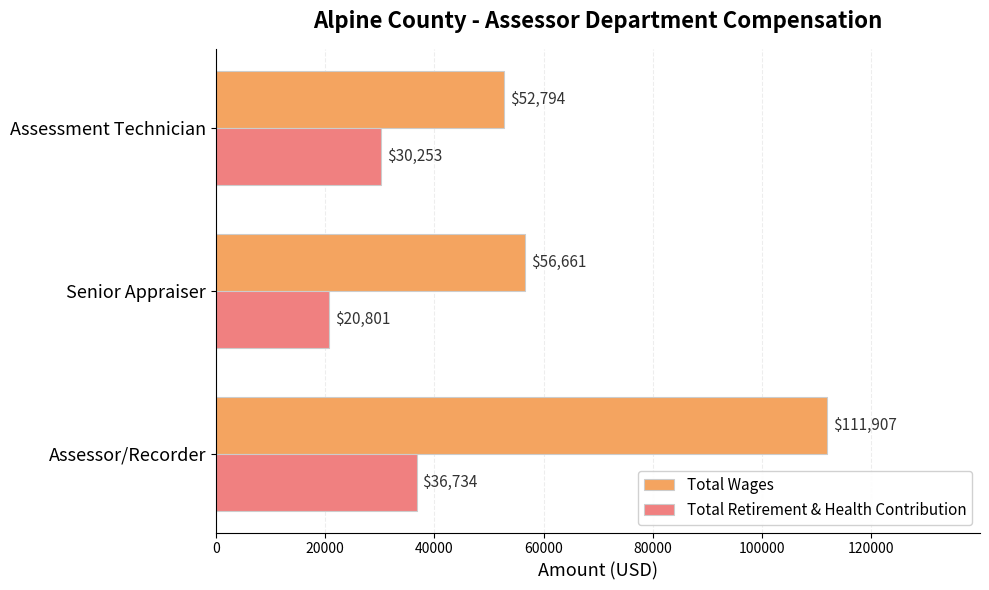

List the series in order of their overall mean, lowest first.

Total Retirement & Health Contribution, Total Wages